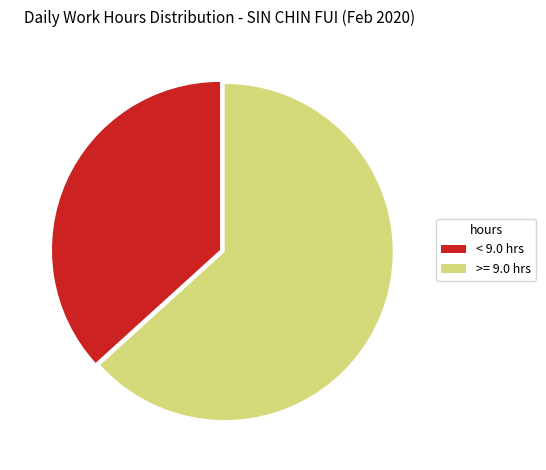

Which has a higher value, >= 9.0 hrs or < 9.0 hrs?

>= 9.0 hrs